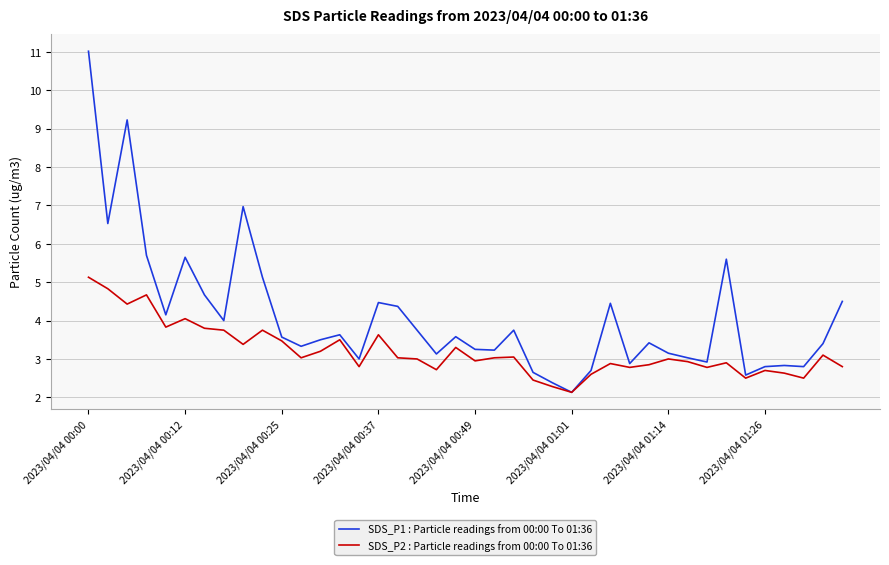

What is the highest value of the SDS_P2 : Particle readings from 00:00 To 01:36 series?

5.1